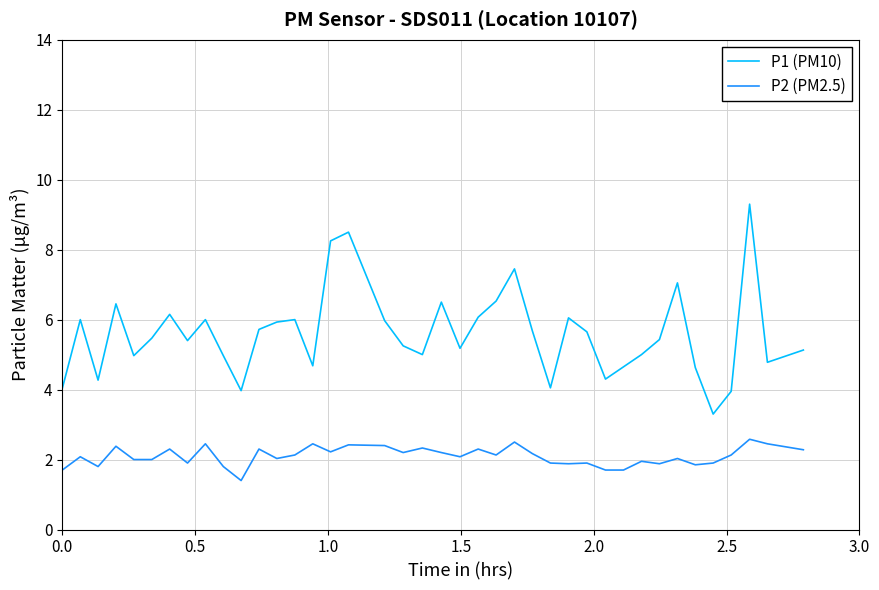

What is the difference between the maximum and minimum values in the P1 (PM10) series?

6.0